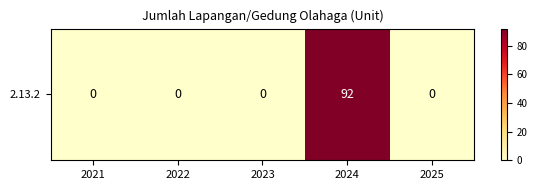

What is the maximum value shown in the chart?

92